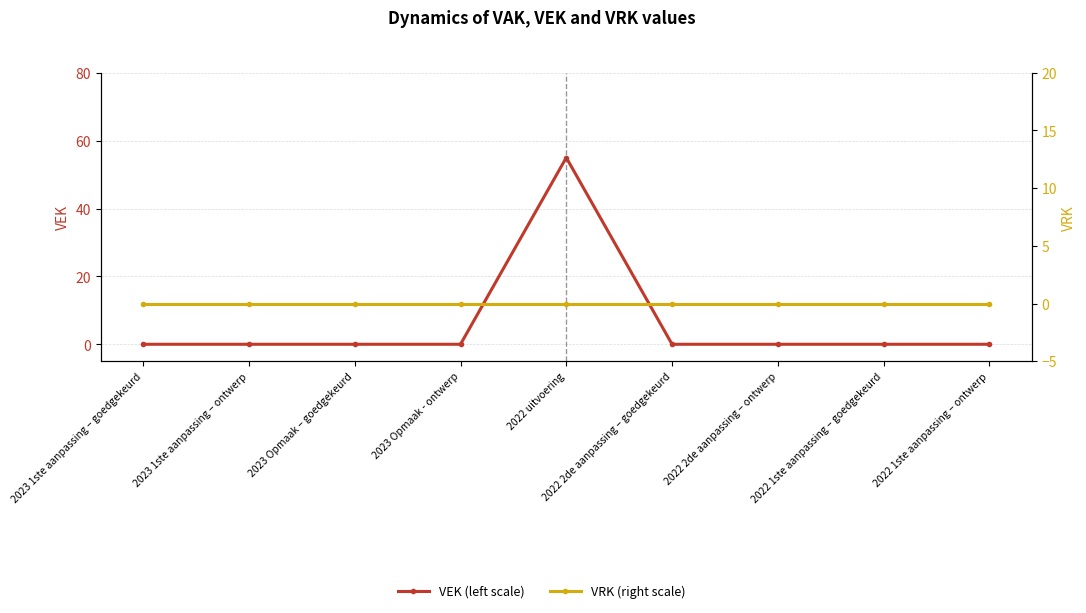

True or false: VEK (left scale) has more than 0 points higher than both neighbors.

True